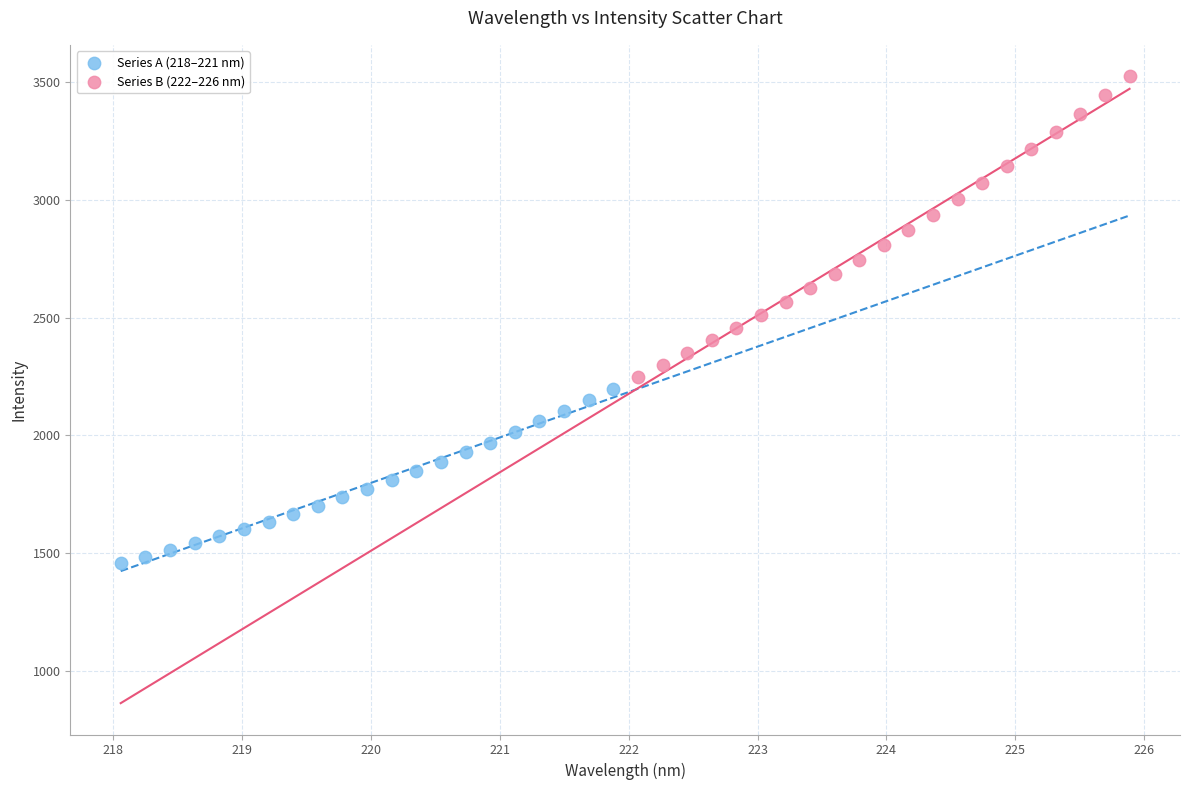

Which series contains the lowest Y value?

Series A (218–221 nm)